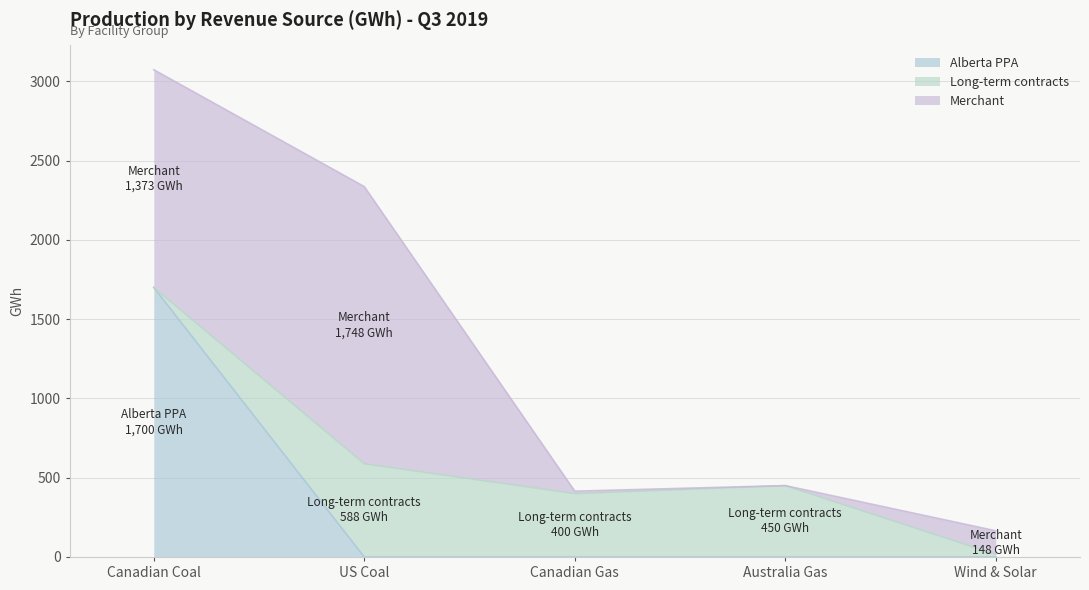

What is the average value of the Alberta PPA series?

340